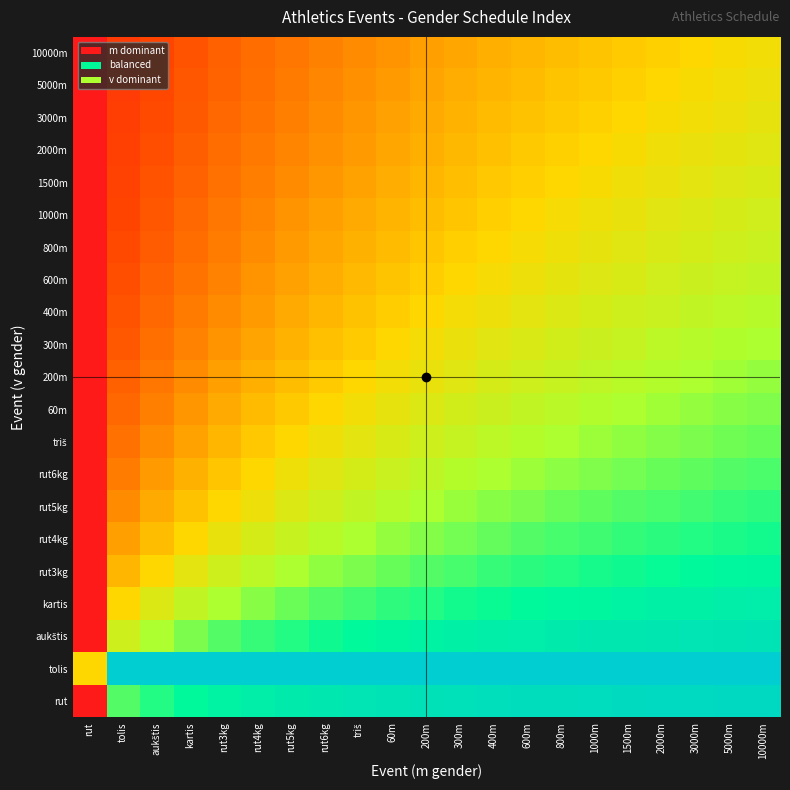

At how many categories does at least one series exceed 0?

21